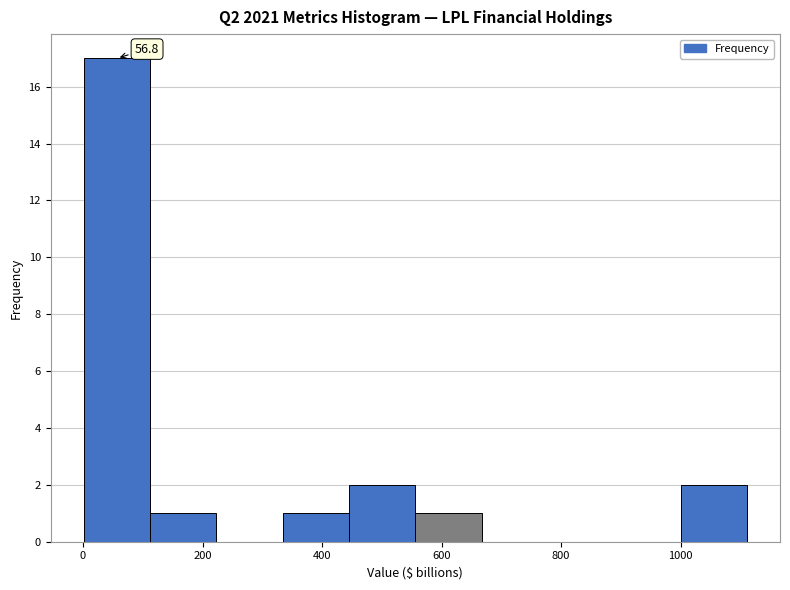

Over which range of the x-axis is the bar tallest?

0 to 120